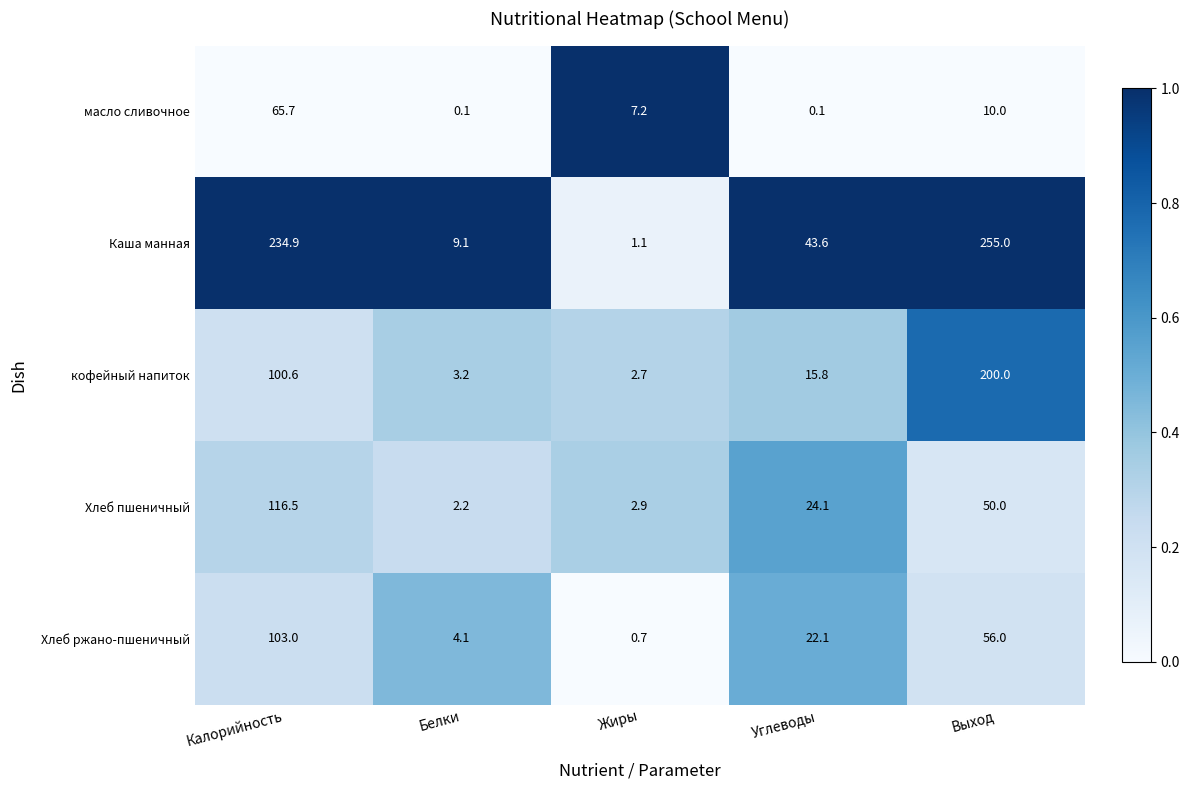

What is the spread (max minus min) of values at Калорийность?

169.2